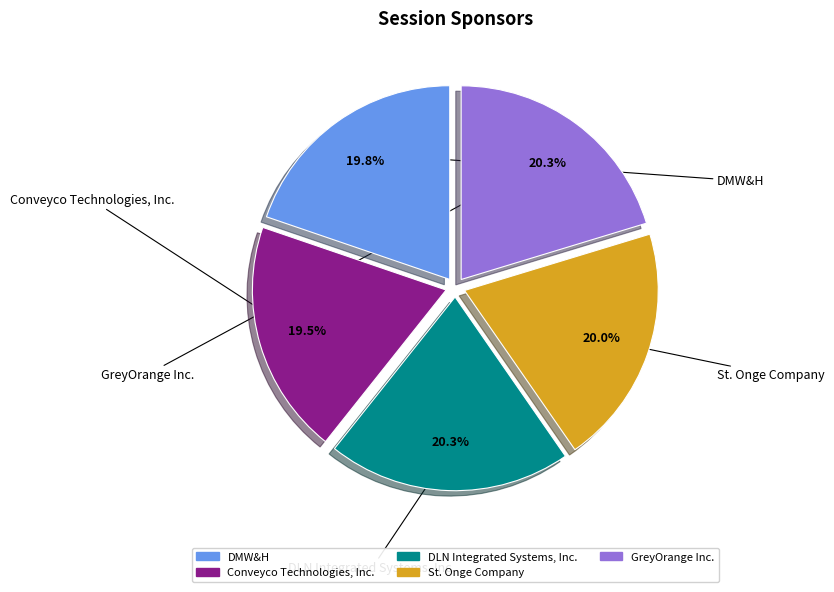

Approximately how many times larger is the value at GreyOrange Inc. compared to Conveyco Technologies, Inc.?

1.0